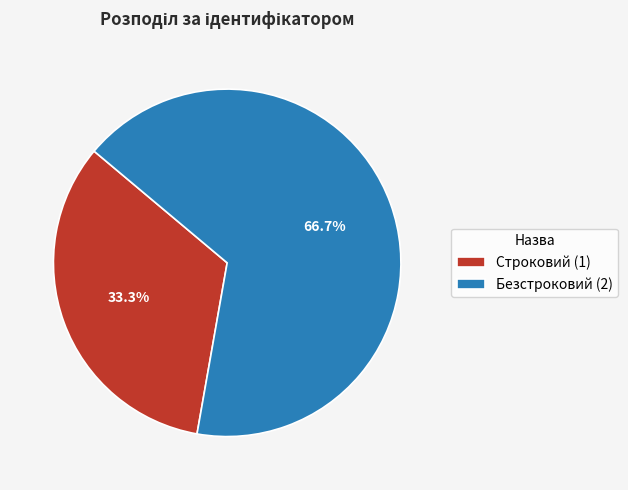

What portion of the pie excludes Безстроковий?

33.3%